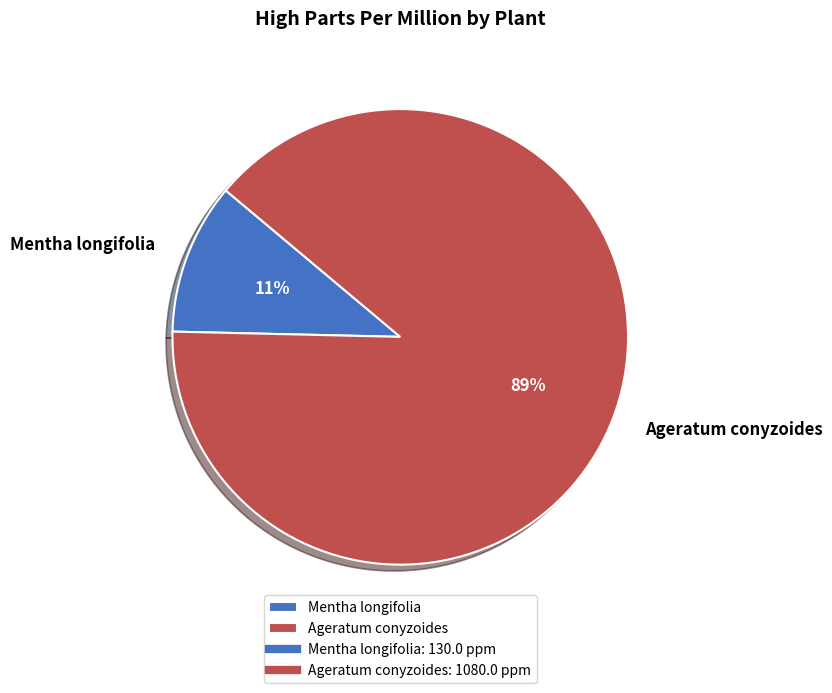

Which has a higher value, Ageratum conyzoides or Mentha longifolia?

Ageratum conyzoides